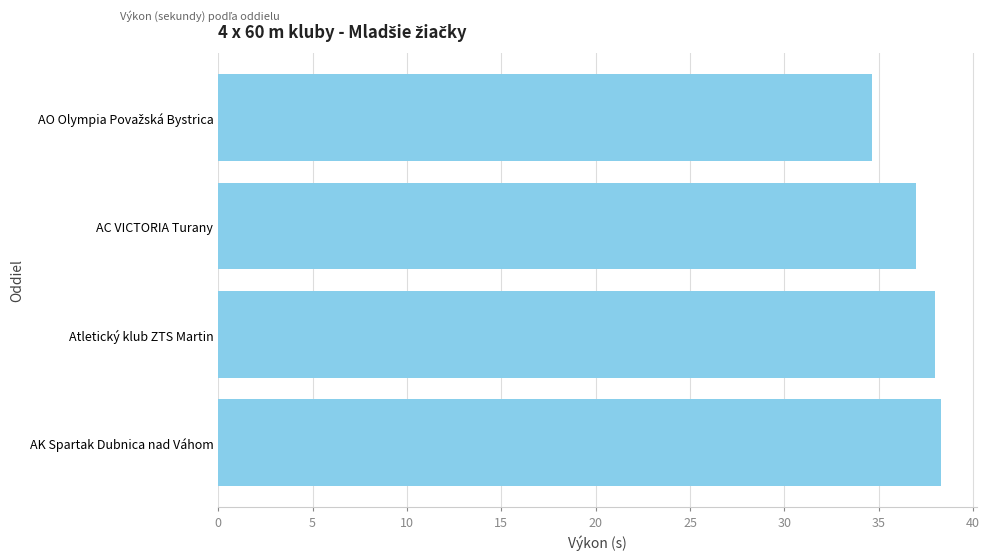

How many bars are there in total?

4